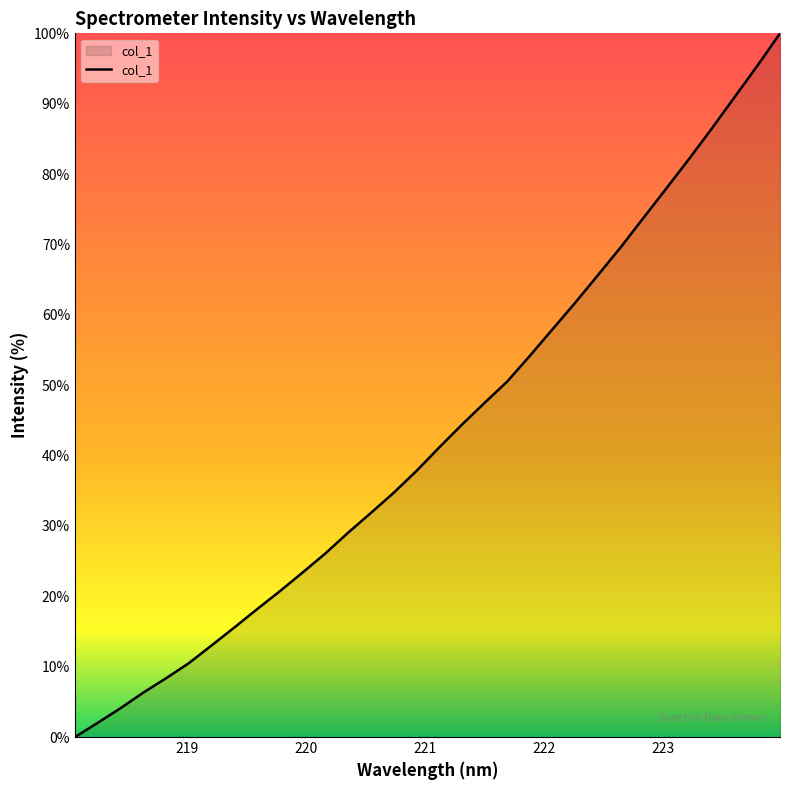

Reading right to left, transcribe all the data shown in this chart.

100.0	95.4	90.9	86.5	82.2	78.0	73.8	69.6	65.7	61.8	58.0	54.2	50.5	47.5	44.4	41.1	37.8	34.7	31.8	29.0	26.1	23.4	20.7	18.2	15.6	13.0	10.5	8.4	6.3	4.1	2.0	0.0